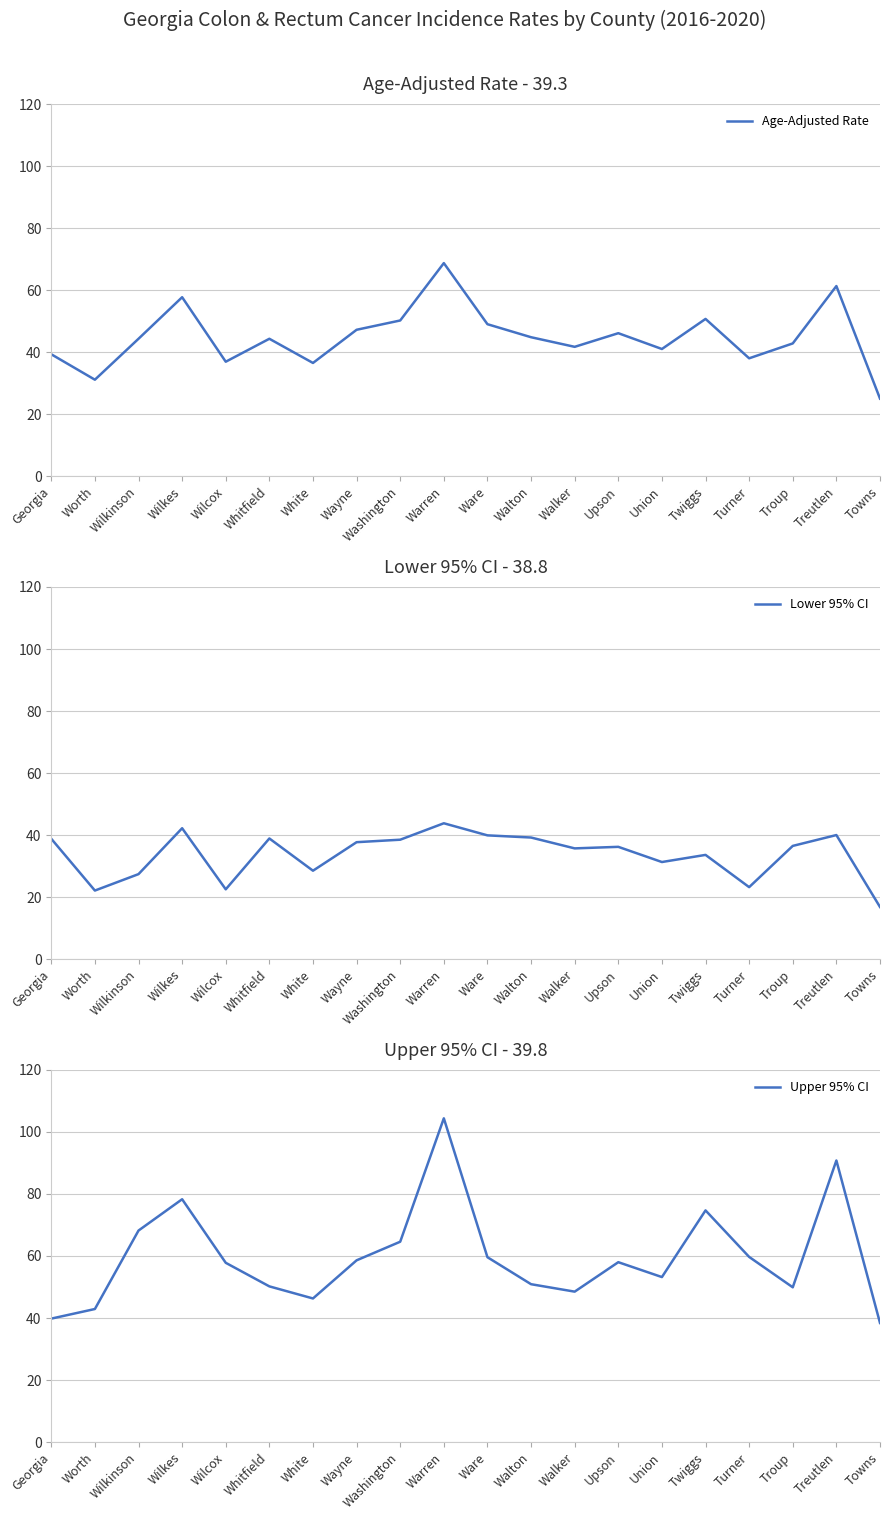

What is the sum of the Age-Adjusted Rate values at Wilkinson and Warren?

113.0